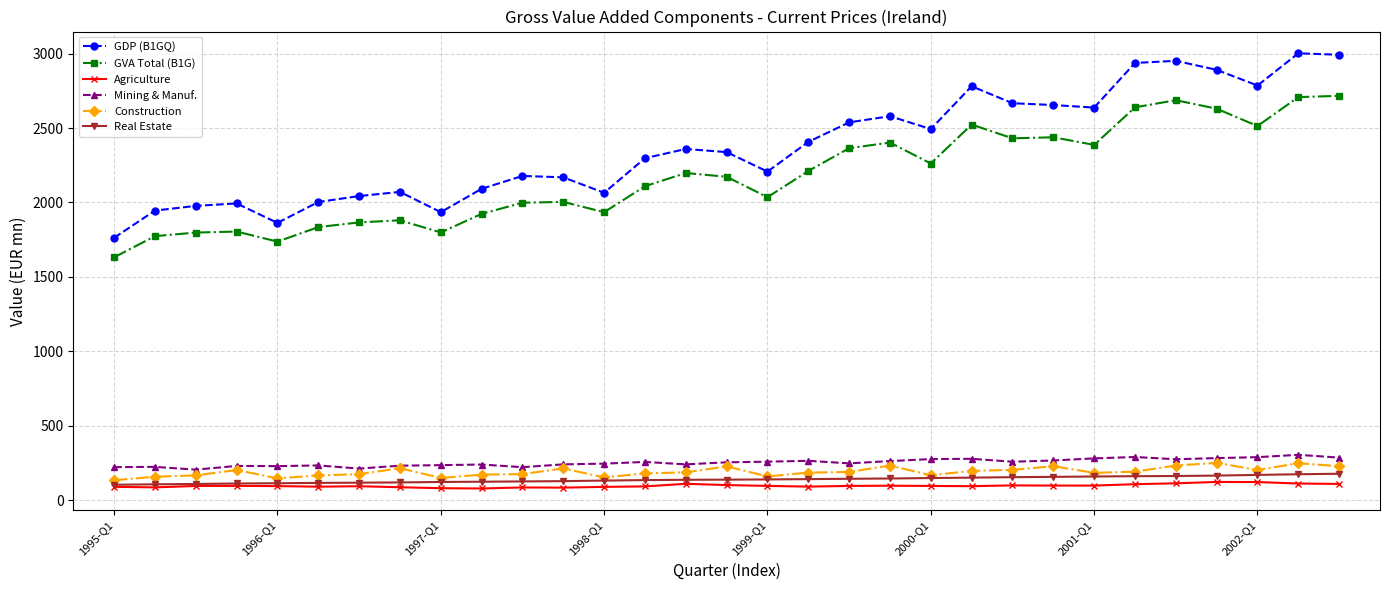

True or false: Mining & Manuf. and Agriculture intersect in this chart.

False